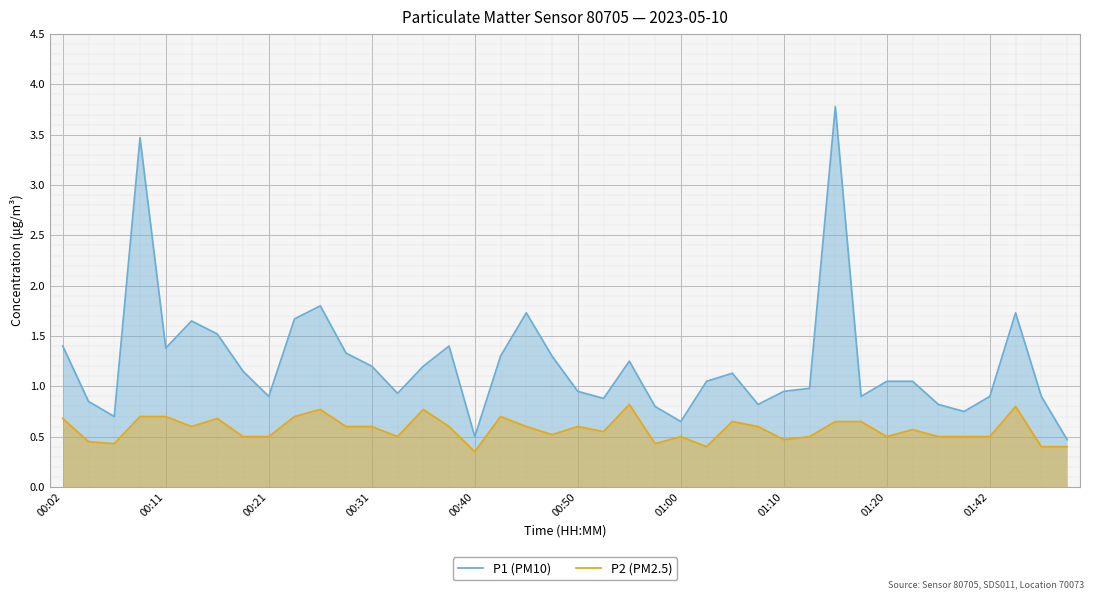

Reading left to right, list all the values displayed in this chart.

P1 (PM10): 1.4	0.8	0.7	3.5	1.4	1.6	1.5	1.1	0.9	1.7	1.8	1.3	1.2	0.9	1.2	1.4	0.5	1.3	1.7	1.3	0.9	0.9	1.2	0.8	0.7	1.1	1.1	0.8	0.9	1.0	3.8	0.9	1.1	1.1	0.8	0.8	0.9	1.7	0.9	0.5
P2 (PM2.5): 0.7	0.5	0.4	0.7	0.7	0.6	0.7	0.5	0.5	0.7	0.8	0.6	0.6	0.5	0.8	0.6	0.3	0.7	0.6	0.5	0.6	0.6	0.8	0.4	0.5	0.4	0.7	0.6	0.5	0.5	0.7	0.7	0.5	0.6	0.5	0.5	0.5	0.8	0.4	0.4